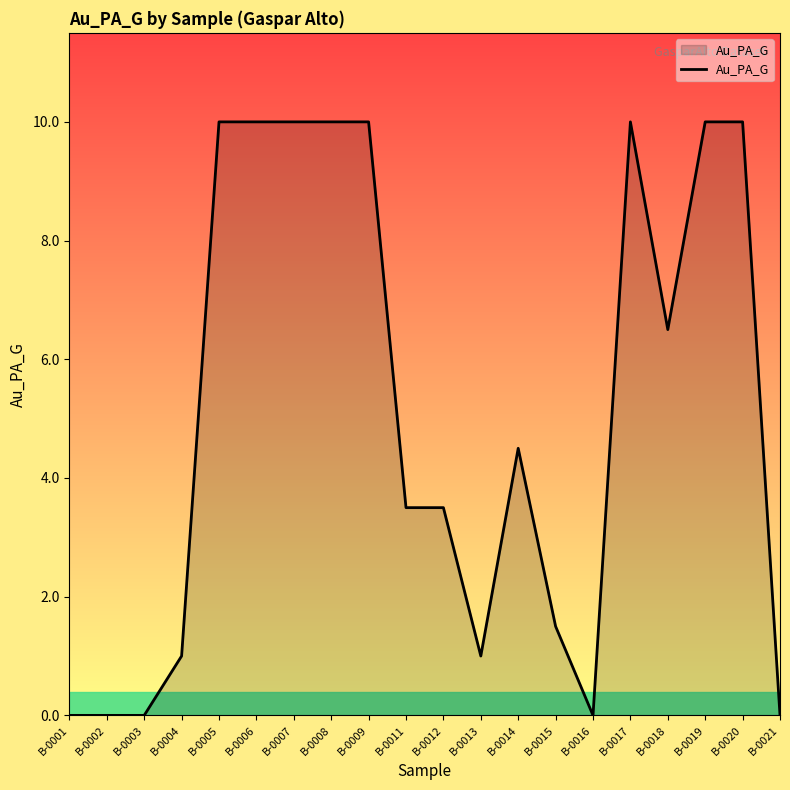

The value at B-0002 is 0.0. True or false?

True